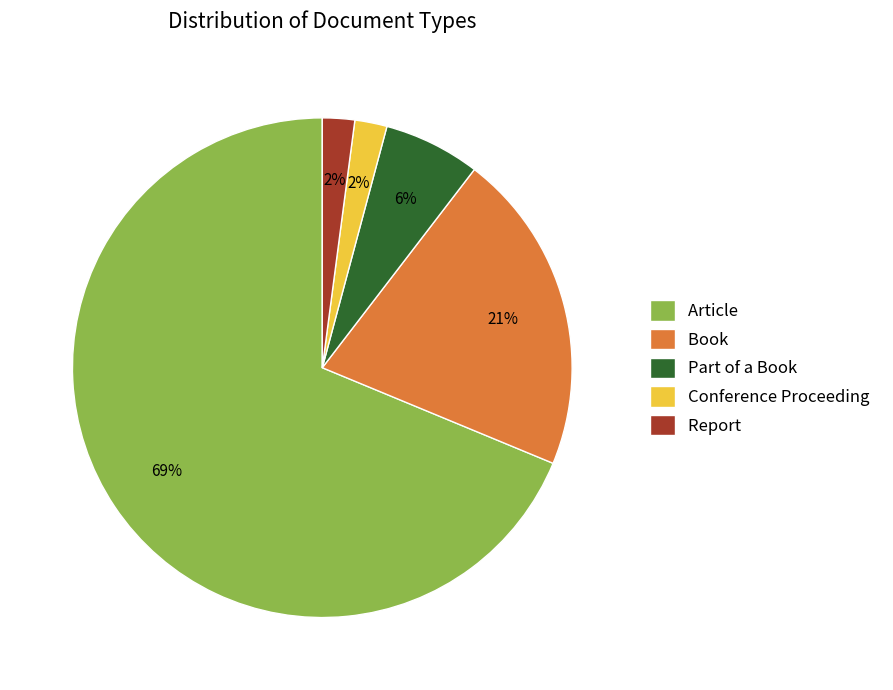

Which category has the biggest portion of the pie?

Article